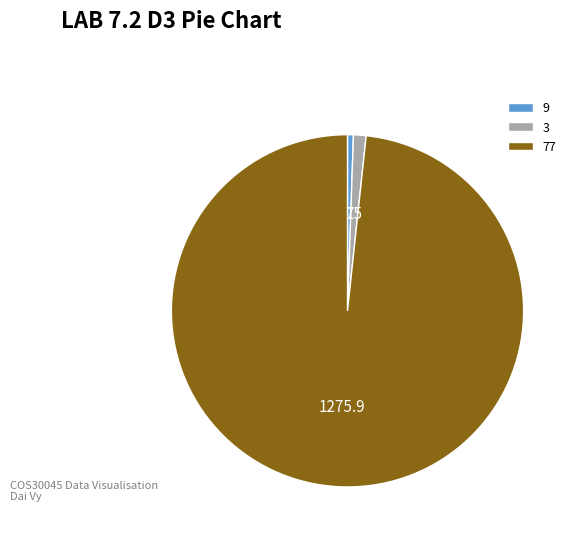

Between 77 and 9, which is larger?

77